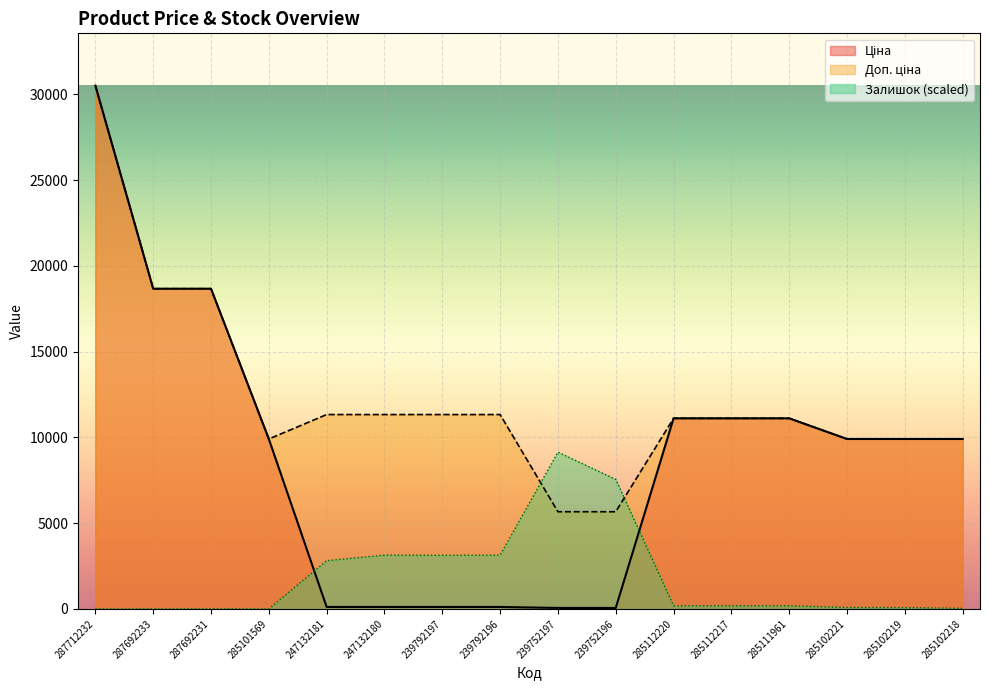

True or false: Доп. ціна and Ціна intersect in this chart.

False